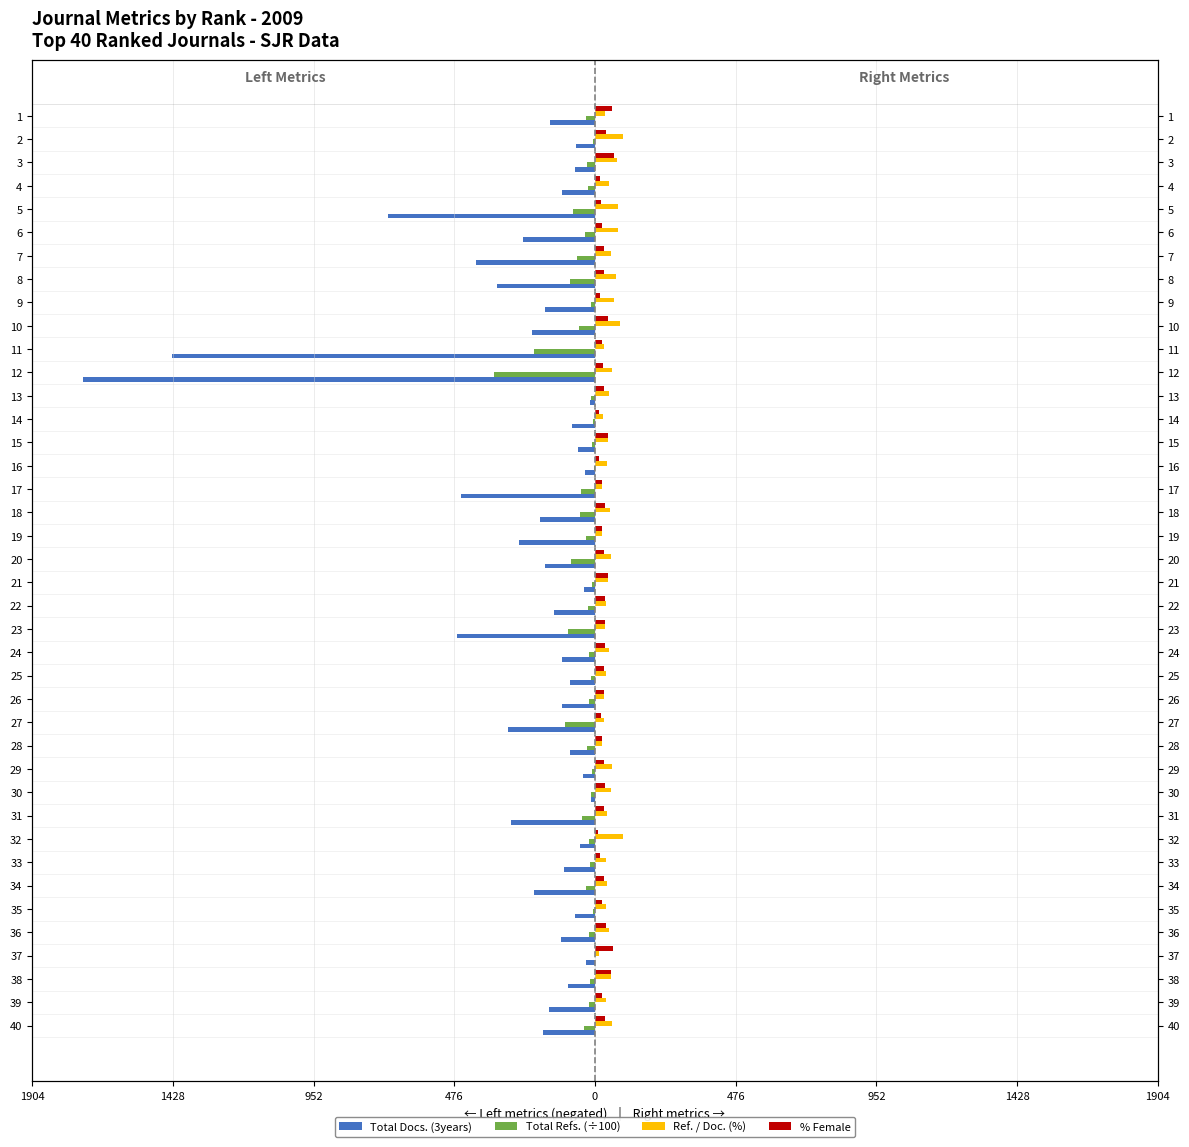

How many bars are there in each group?

4